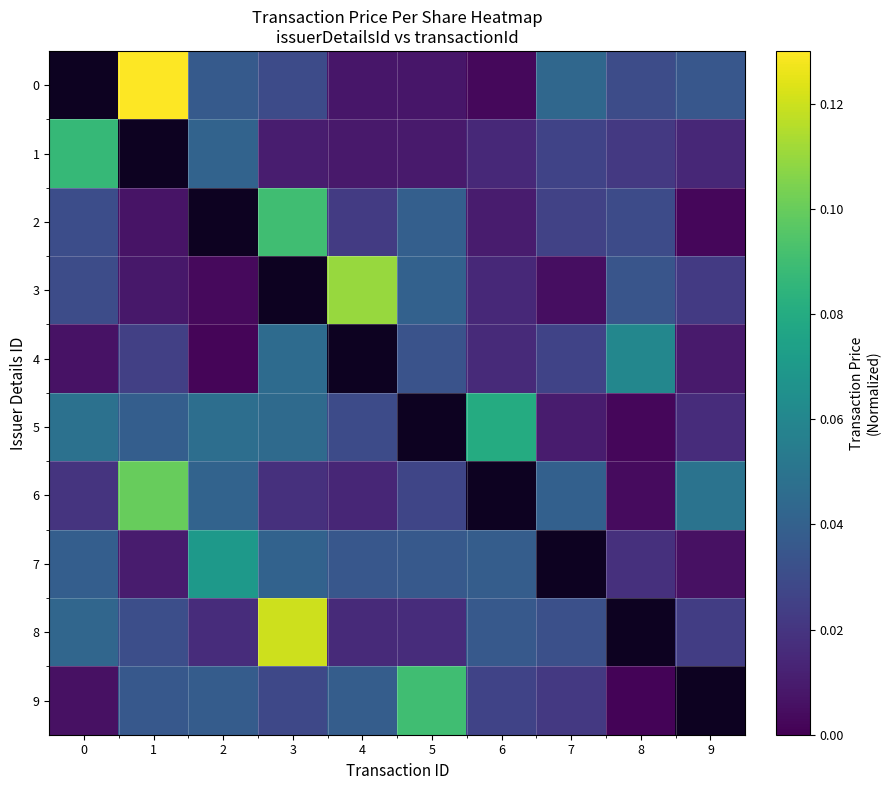

How many positive values does the 5 series have?

9